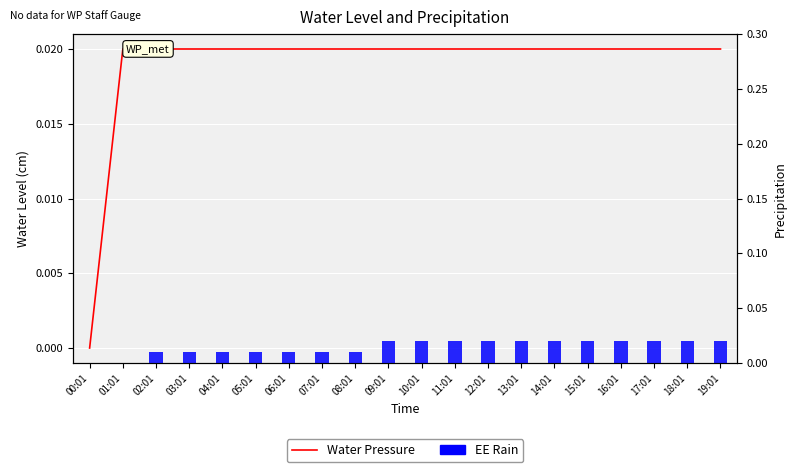

List the series in order of their overall mean, lowest first.

EE Rain, Water Pressure